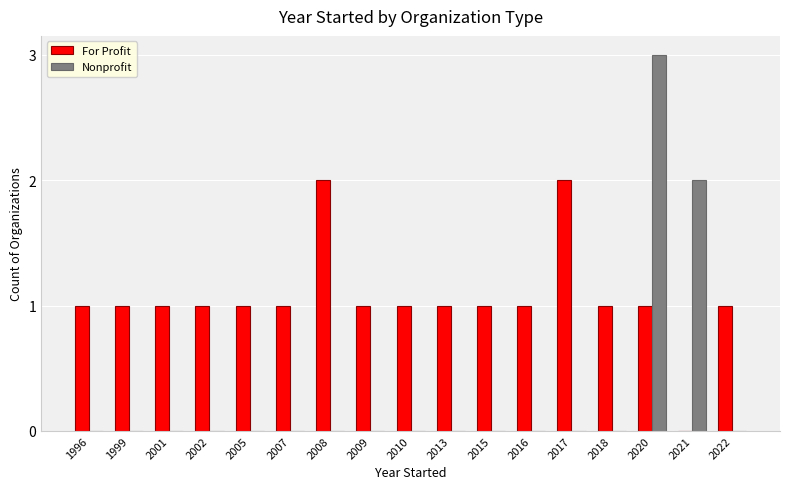

What is the maximum value shown in the chart?

3